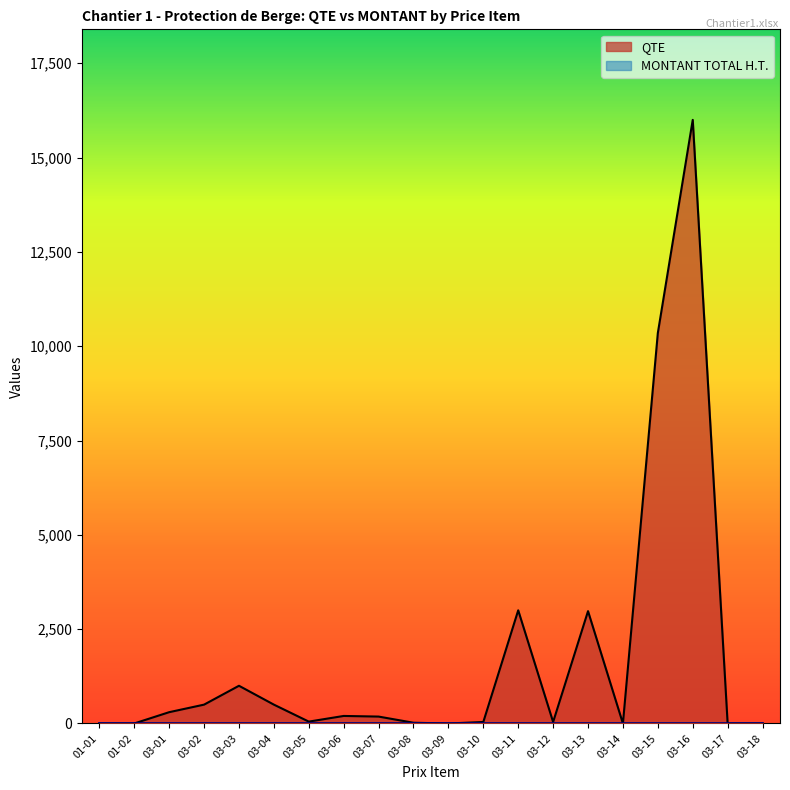

Where is the data nearest to the value 8000?

03-15